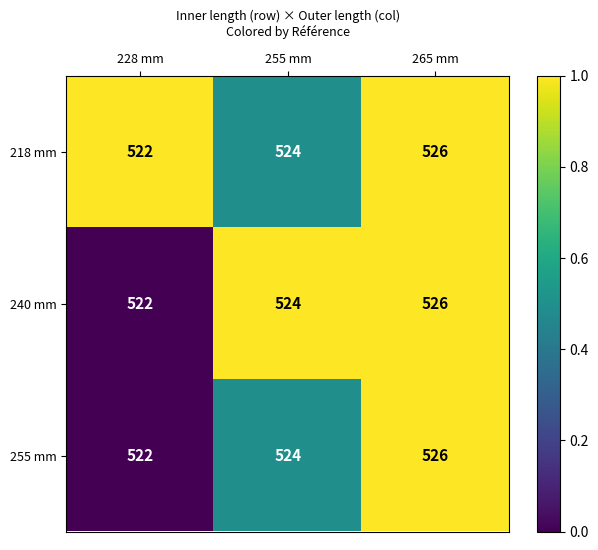

The 218 mm series shows 526 at 265 mm. True or false?

True